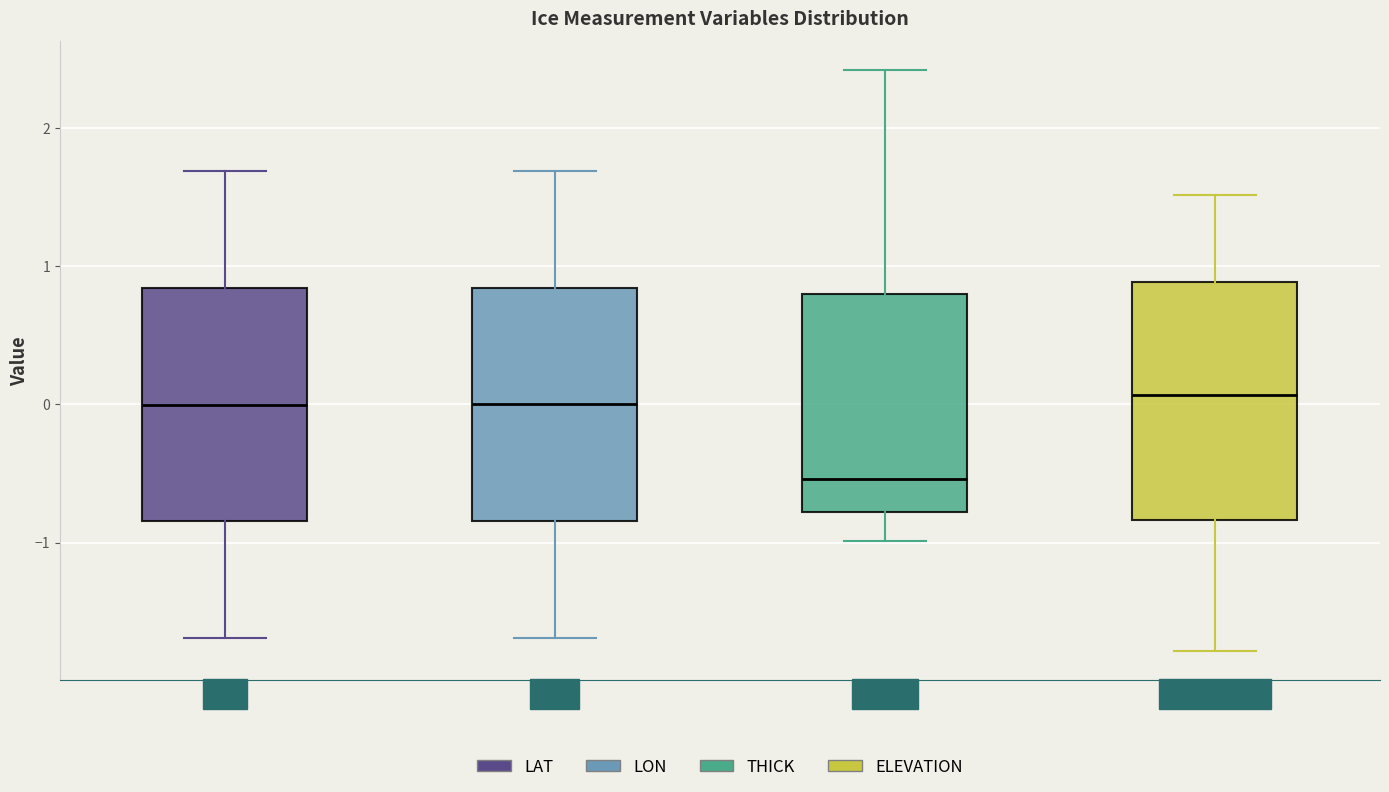

Which box's median line is the lowest?

THICK